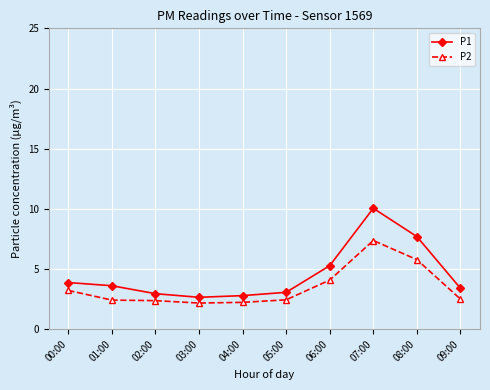

Which series has the largest total across all categories?

P1